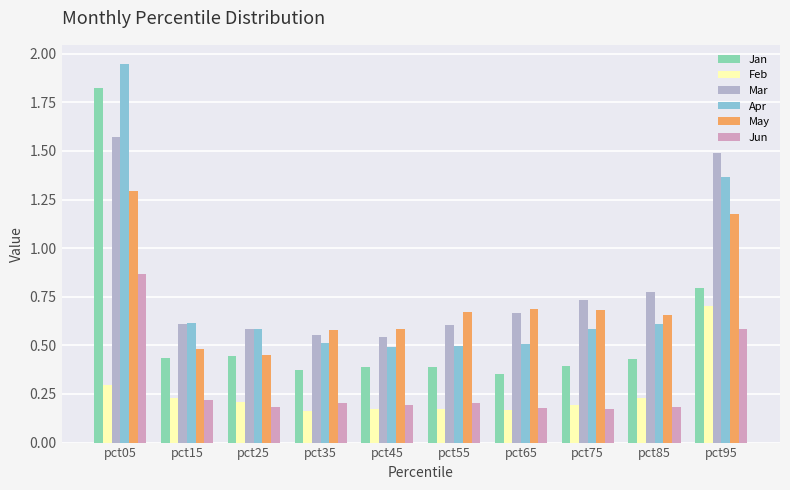

Does the chart contain any negative values?

No